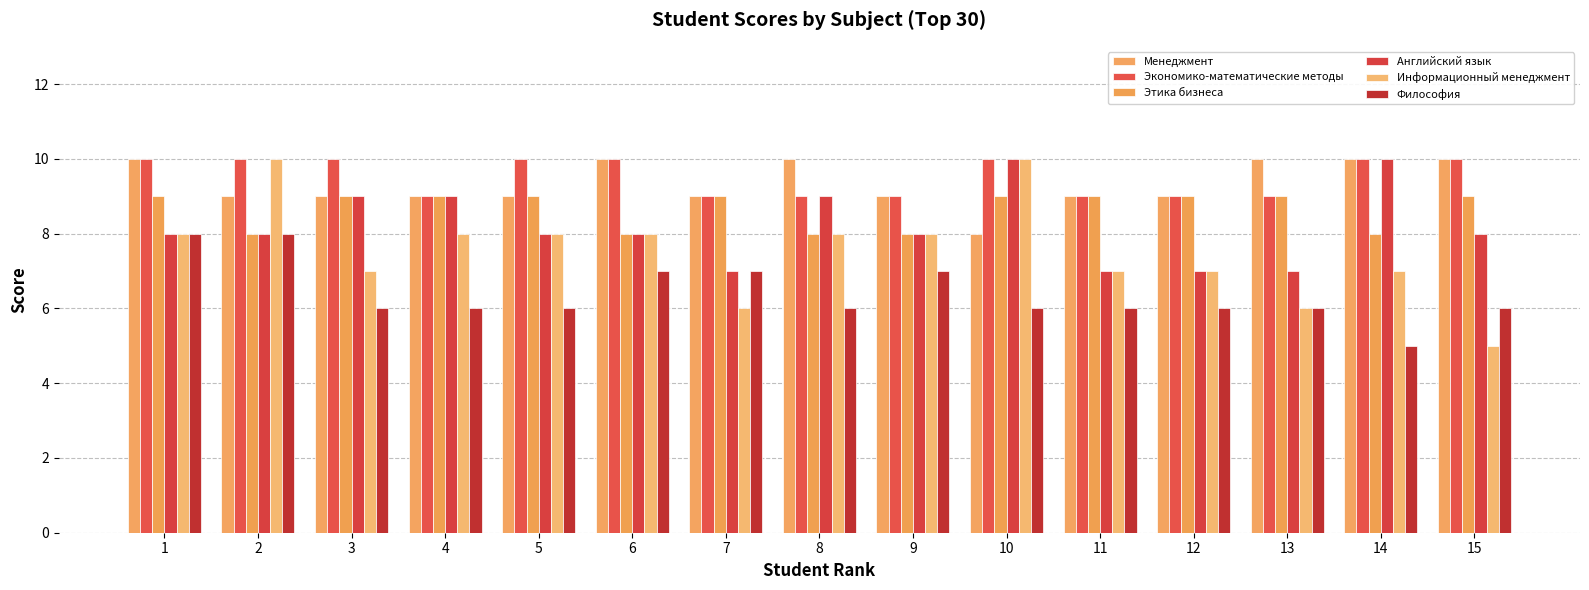

Reading right to left, list all the values displayed in this chart.

Менеджмент: 15=10	14=10	13=10	12=9	11=9	10=8	9=9	8=10	7=9	6=10	5=9	4=9	3=9	2=9	1=10
Экономико-математические методы: 15=10	14=10	13=9	12=9	11=9	10=10	9=9	8=9	7=9	6=10	5=10	4=9	3=10	2=10	1=10
Этика бизнеса: 15=9	14=8	13=9	12=9	11=9	10=9	9=8	8=8	7=9	6=8	5=9	4=9	3=9	2=8	1=9
Английский язык: 15=8	14=10	13=7	12=7	11=7	10=10	9=8	8=9	7=7	6=8	5=8	4=9	3=9	2=8	1=8
Информационный менеджмент: 15=5	14=7	13=6	12=7	11=7	10=10	9=8	8=8	7=6	6=8	5=8	4=8	3=7	2=10	1=8
Философия: 15=6	14=5	13=6	12=6	11=6	10=6	9=7	8=6	7=7	6=7	5=6	4=6	3=6	2=8	1=8